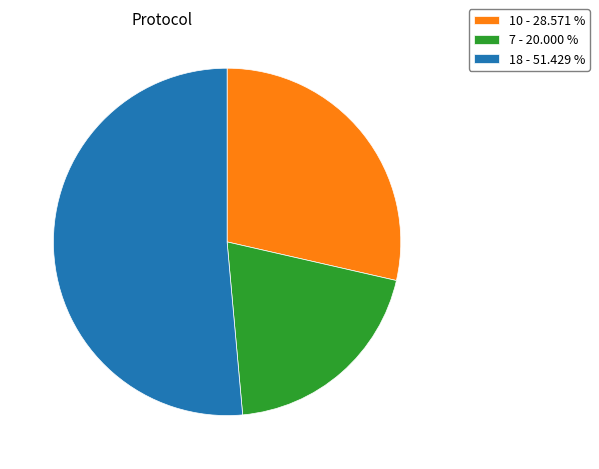

Does 10 - 28.571 % account for over 50% of the chart?

No